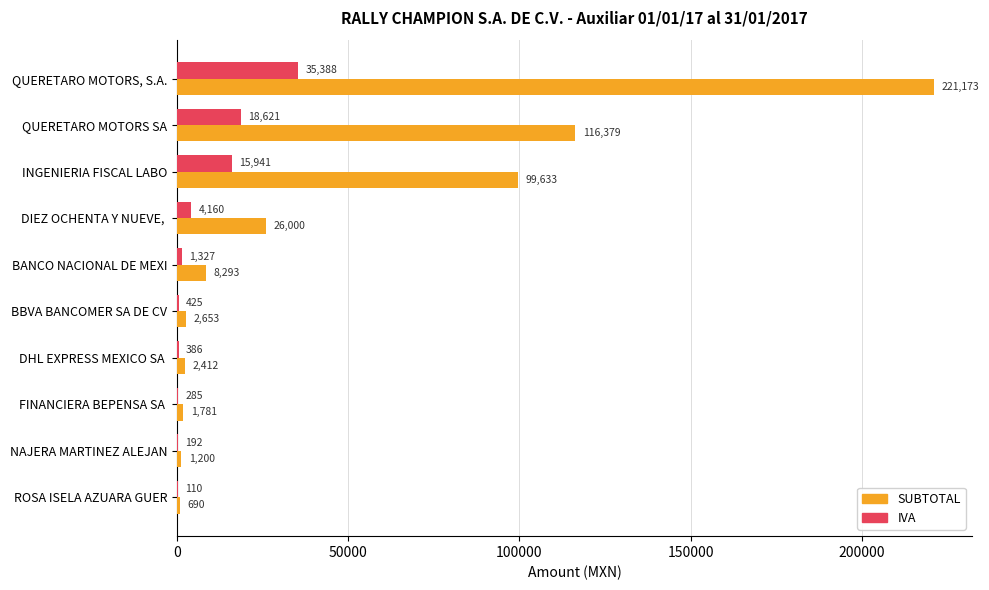

Which series changed the most between BBVA BANCOMER SA DE CV and DHL EXPRESS MEXICO SA ?

SUBTOTAL